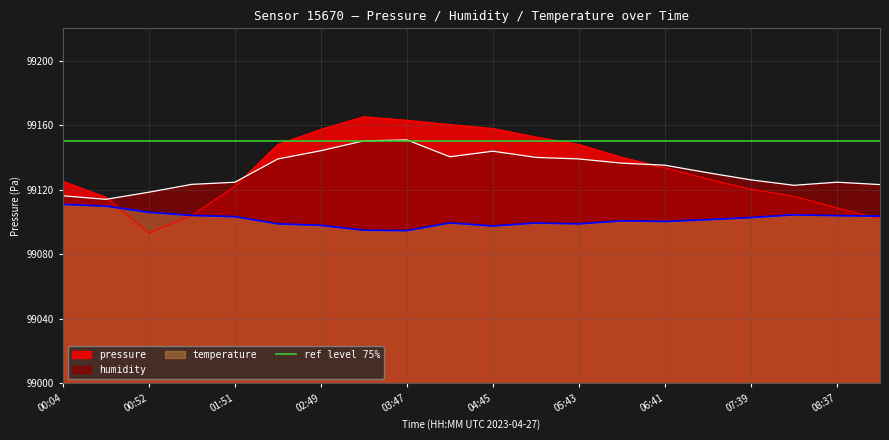

What is the label of the 12th point from the right?

03:47